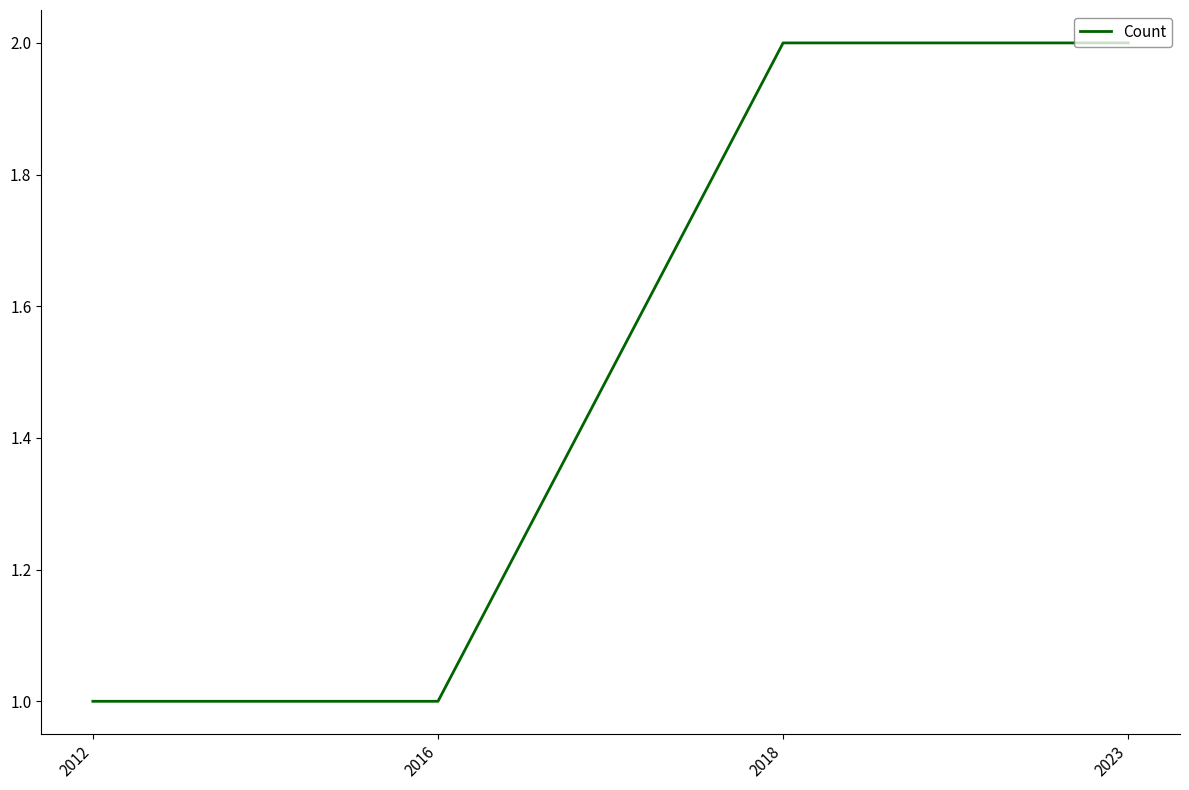

How many distinct data groups are displayed?

1